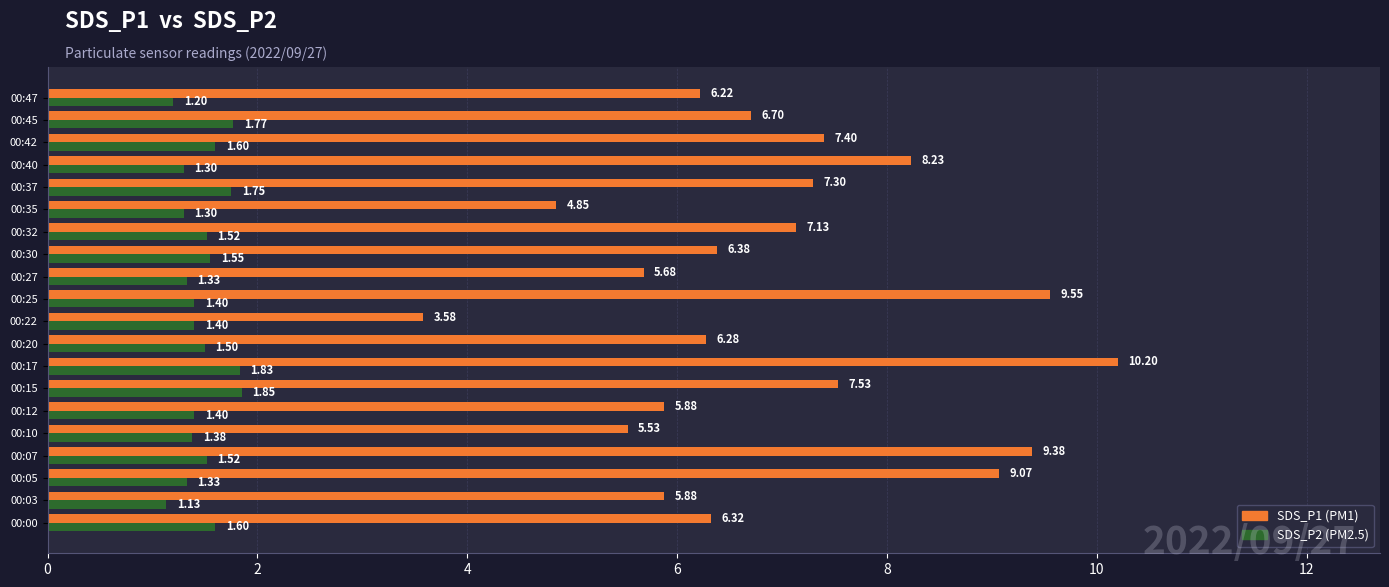

What is the total value across all series at 00:10?

6.9